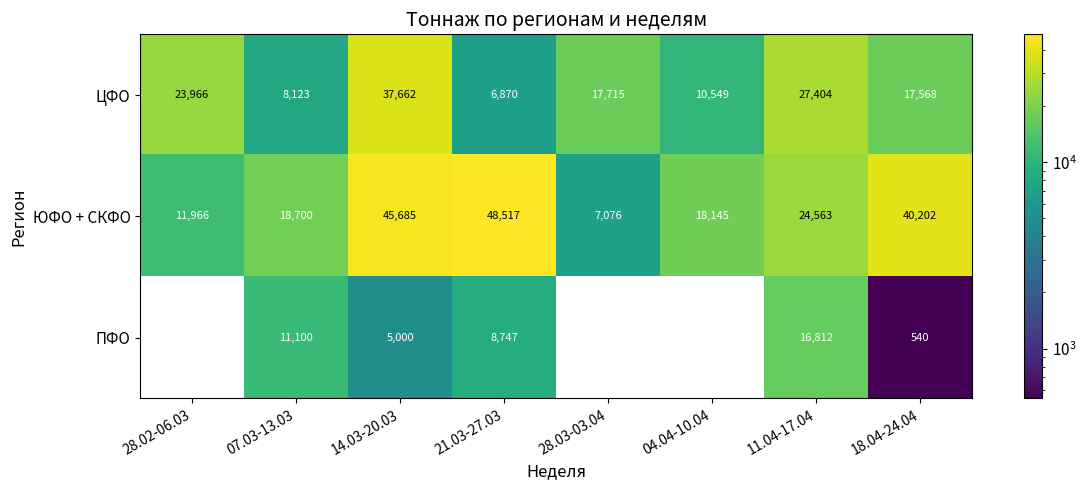

What is the spread (max minus min) of values at 28.03-03.04?

10638.9